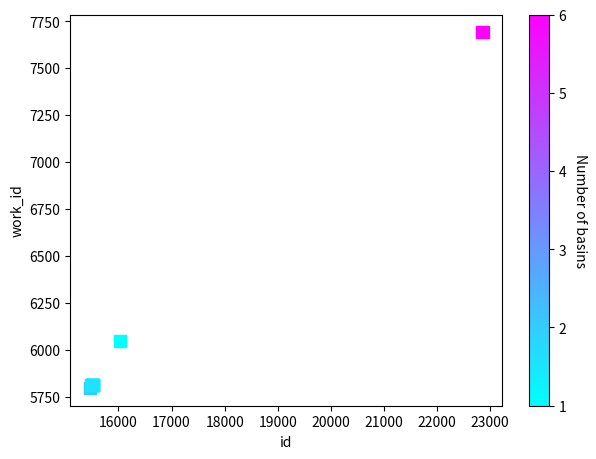

What Y value in the scatter plot is closest to 6743?

6046